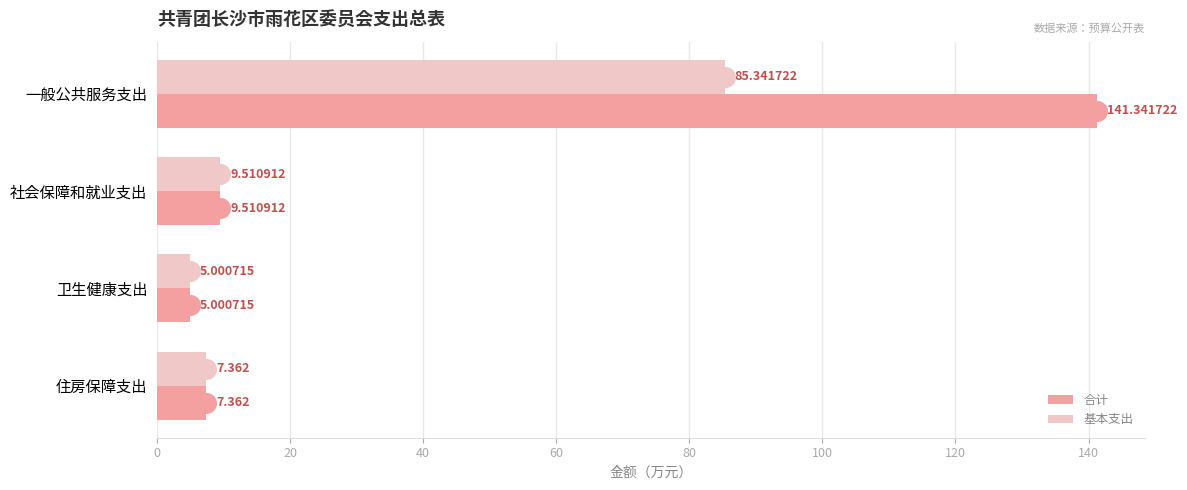

Which series contains the highest Y value?

合计